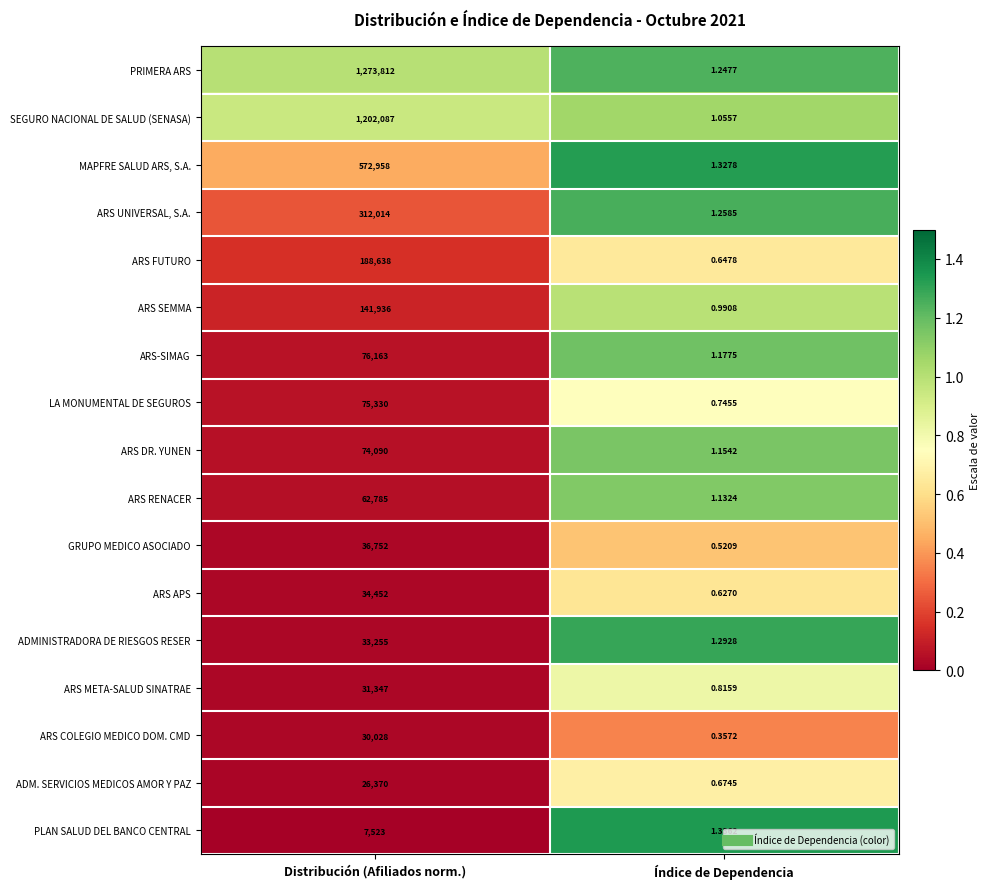

How many data points does each series have?

2